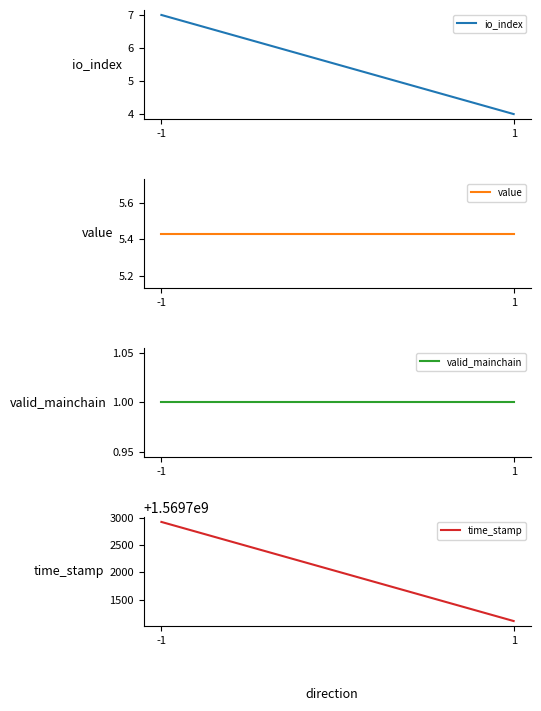

What is the value of the valid_mainchain point at the 1st from the left?

1.0